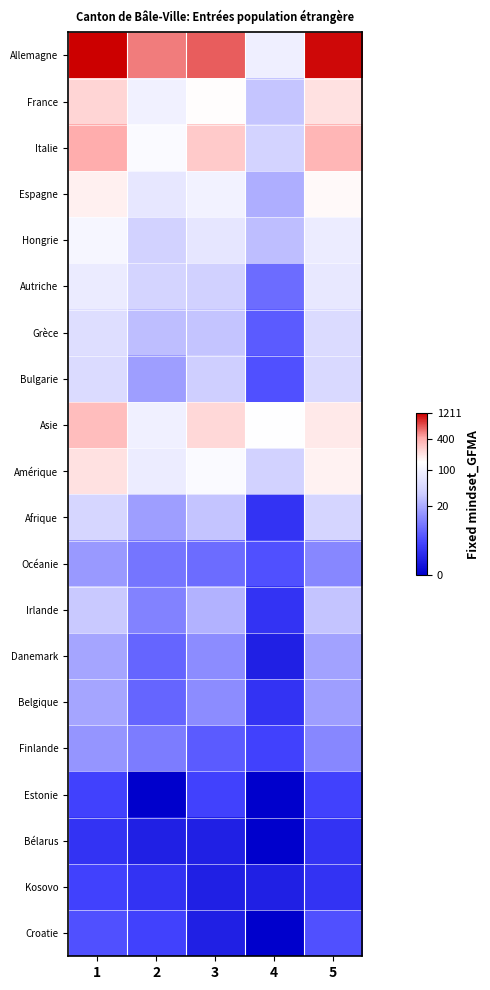

At how many categories does at least one series exceed 0?

5